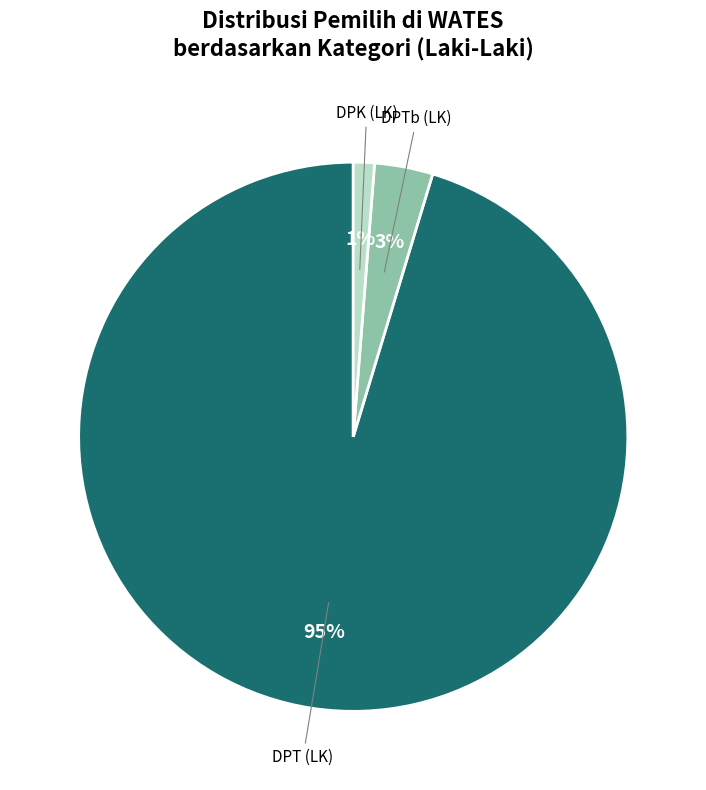

Which has a higher value, DPTb (LK) or DPK (LK)?

DPTb (LK)